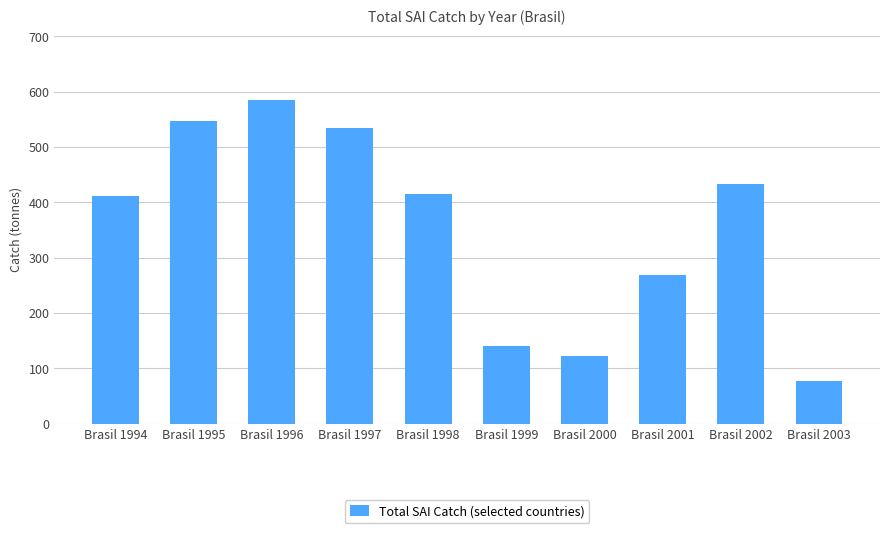

Between Brasil 2003 and Brasil 1996, which is larger?

Brasil 1996